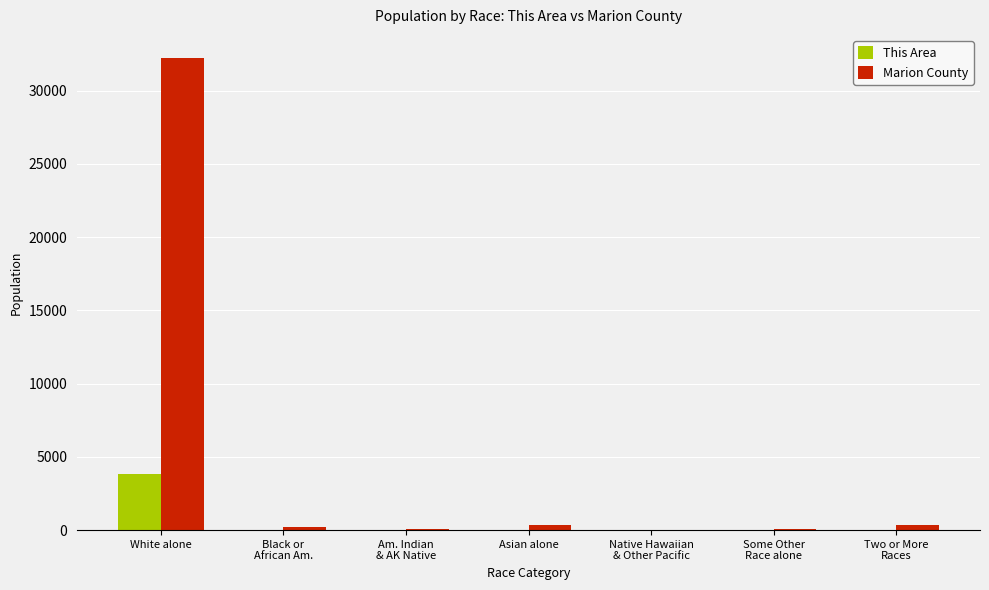

What is the sum of all Marion County values?

33309